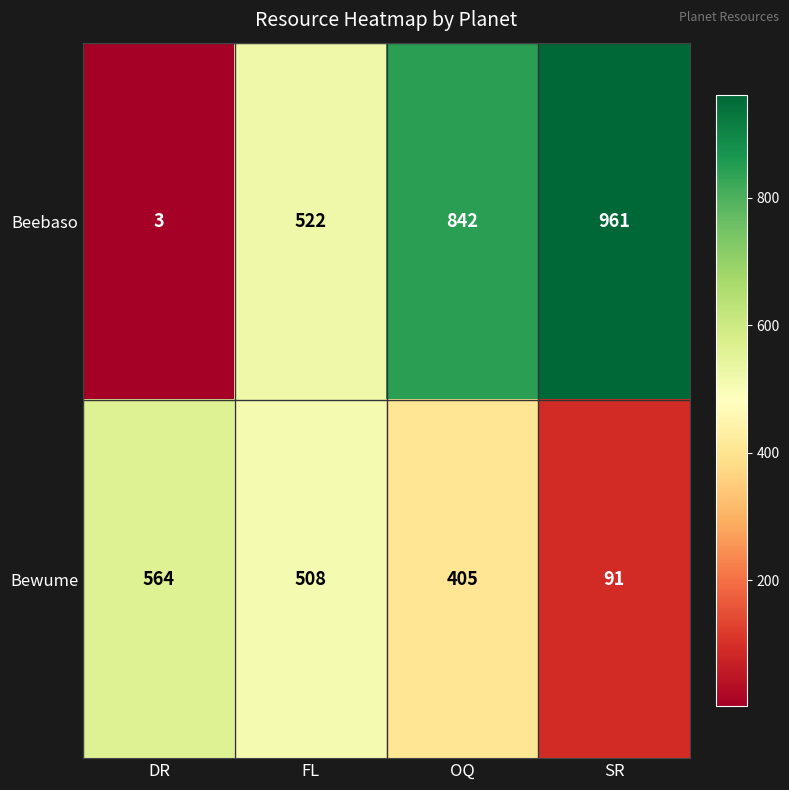

Reading right to left, what are all the values shown in this chart?

Beebaso: SR=961	OQ=842	FL=522	DR=3
Bewume: SR=91	OQ=405	FL=508	DR=564